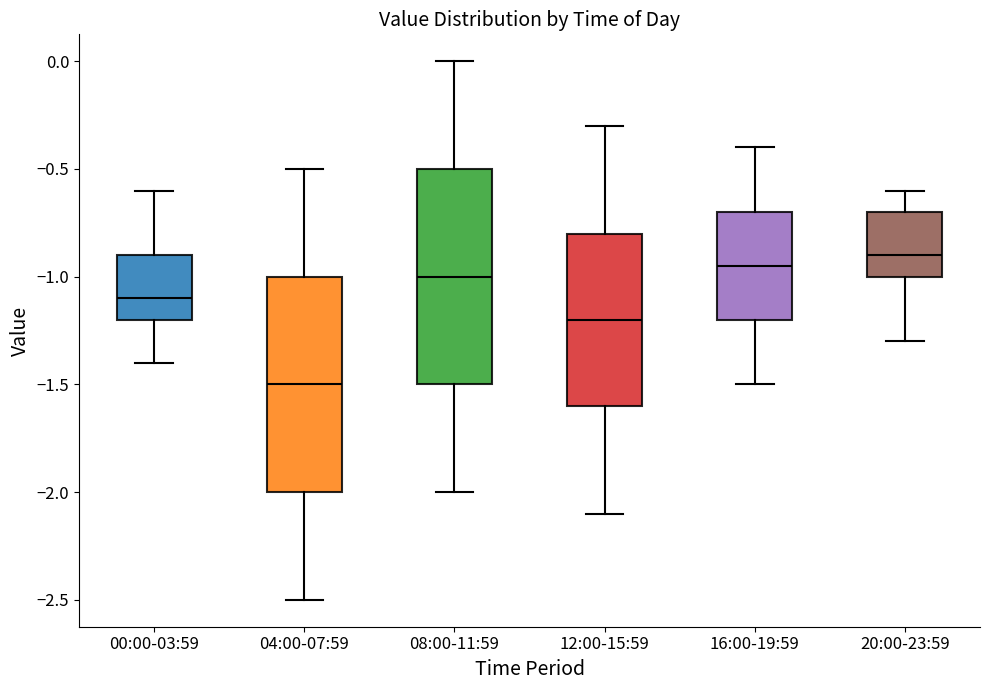

Where is the upper edge of the box for 04:00-07:59 on the y-axis? The values are not printed on the chart, so give them approximately, as read against the axis.

-1.00